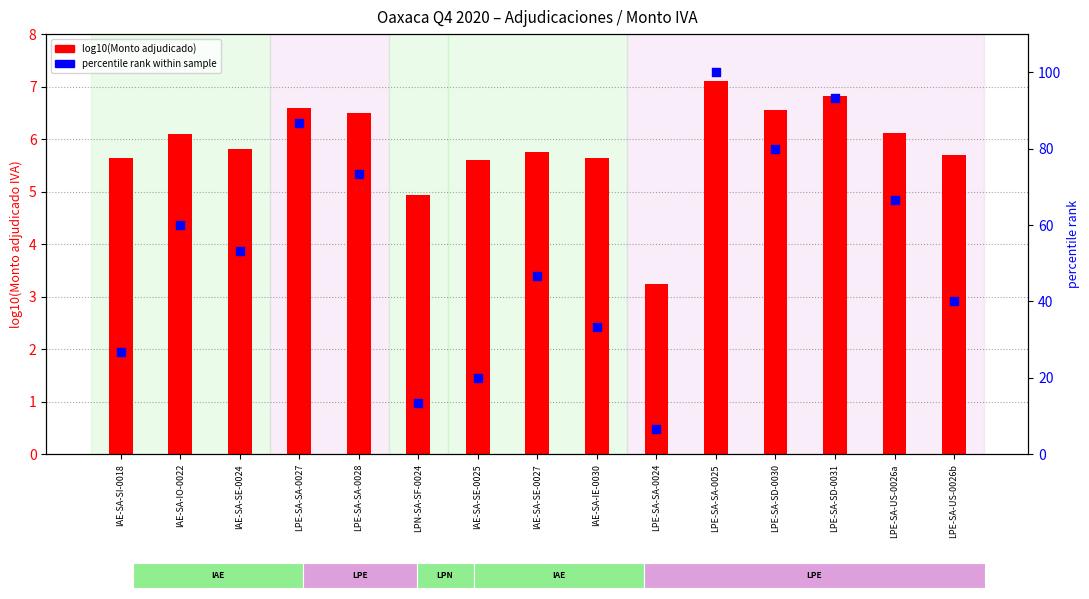

What are all the series names shown in the legend?

log10(Monto adjudicado), percentile rank within sample